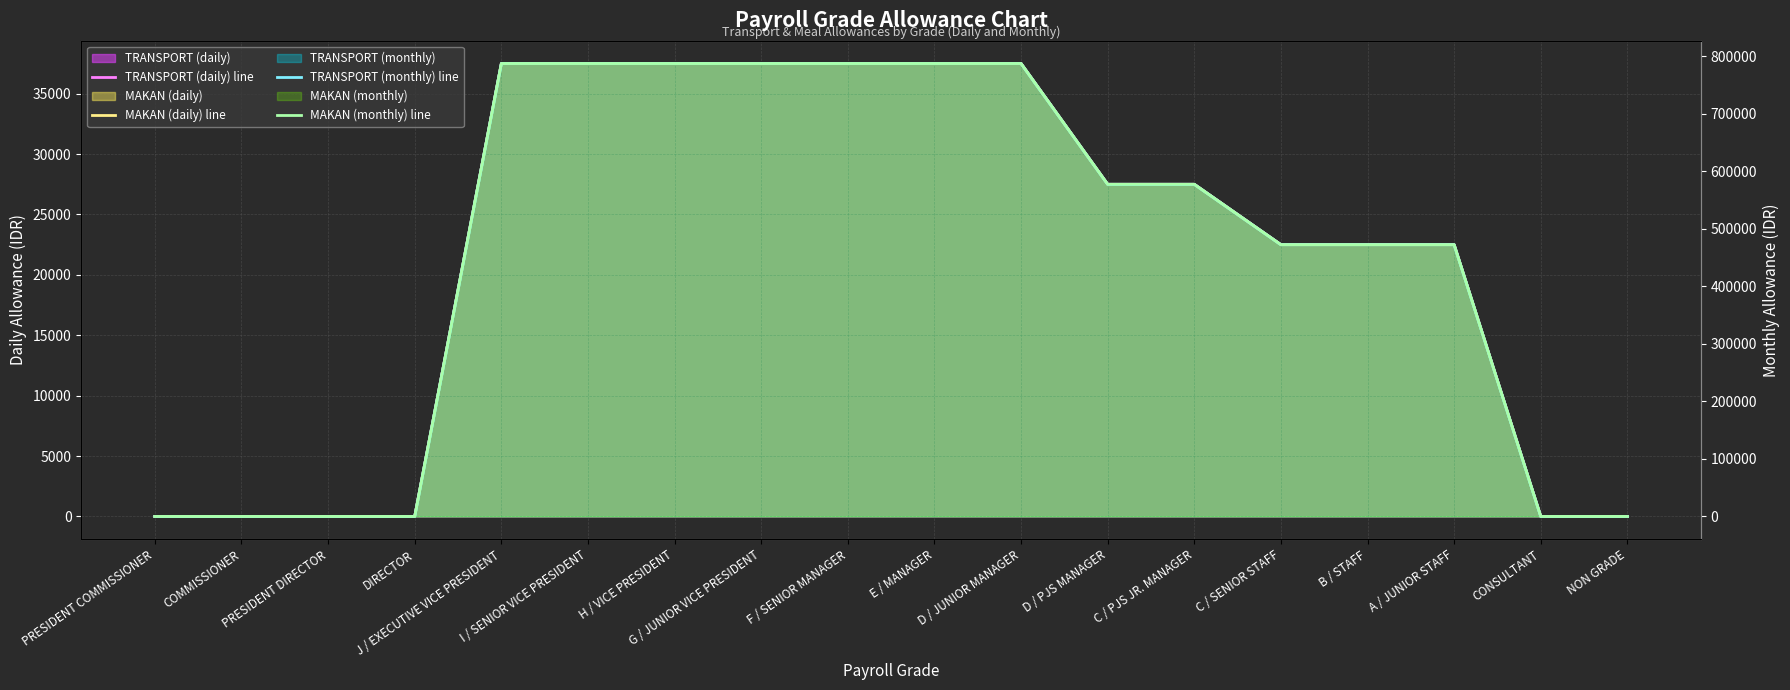

Reading left to right, what are all the values shown in this chart?

TRANSPORT (daily) line: PRESIDENT COMMISSIONER=0	COMMISSIONER=0	PRESIDENT DIRECTOR=0	DIRECTOR=0	J / EXECUTIVE VICE PRESIDENT=37500	I / SENIOR VICE PRESIDENT=37500	H / VICE PRESIDENT=37500	G / JUNIOR VICE PRESIDENT=37500	F / SENIOR MANAGER=37500	E / MANAGER=37500	D / JUNIOR MANAGER=37500	D / PJS MANAGER=27500	C / PJS JR. MANAGER=27500	C / SENIOR STAFF=22500	B / STAFF=22500	A / JUNIOR STAFF=22500	CONSULTANT=0	NON GRADE=0
MAKAN (daily) line: PRESIDENT COMMISSIONER=0	COMMISSIONER=0	PRESIDENT DIRECTOR=0	DIRECTOR=0	J / EXECUTIVE VICE PRESIDENT=37500	I / SENIOR VICE PRESIDENT=37500	H / VICE PRESIDENT=37500	G / JUNIOR VICE PRESIDENT=37500	F / SENIOR MANAGER=37500	E / MANAGER=37500	D / JUNIOR MANAGER=37500	D / PJS MANAGER=27500	C / PJS JR. MANAGER=27500	C / SENIOR STAFF=22500	B / STAFF=22500	A / JUNIOR STAFF=22500	CONSULTANT=0	NON GRADE=0
TRANSPORT (monthly) line: PRESIDENT COMMISSIONER=0	COMMISSIONER=0	PRESIDENT DIRECTOR=0	DIRECTOR=0	J / EXECUTIVE VICE PRESIDENT=787500	I / SENIOR VICE PRESIDENT=787500	H / VICE PRESIDENT=787500	G / JUNIOR VICE PRESIDENT=787500	F / SENIOR MANAGER=787500	E / MANAGER=787500	D / JUNIOR MANAGER=787500	D / PJS MANAGER=577500	C / PJS JR. MANAGER=577500	C / SENIOR STAFF=472500	B / STAFF=472500	A / JUNIOR STAFF=472500	CONSULTANT=0	NON GRADE=0
MAKAN (monthly) line: PRESIDENT COMMISSIONER=0	COMMISSIONER=0	PRESIDENT DIRECTOR=0	DIRECTOR=0	J / EXECUTIVE VICE PRESIDENT=787500	I / SENIOR VICE PRESIDENT=787500	H / VICE PRESIDENT=787500	G / JUNIOR VICE PRESIDENT=787500	F / SENIOR MANAGER=787500	E / MANAGER=787500	D / JUNIOR MANAGER=787500	D / PJS MANAGER=577500	C / PJS JR. MANAGER=577500	C / SENIOR STAFF=472500	B / STAFF=472500	A / JUNIOR STAFF=472500	CONSULTANT=0	NON GRADE=0